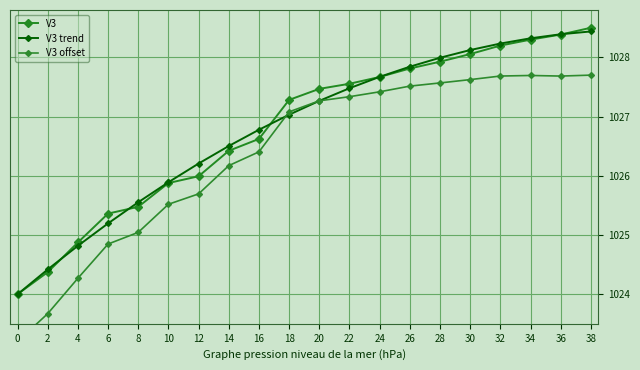

Between 20 and 22, which series saw the biggest shift?

V3 trend